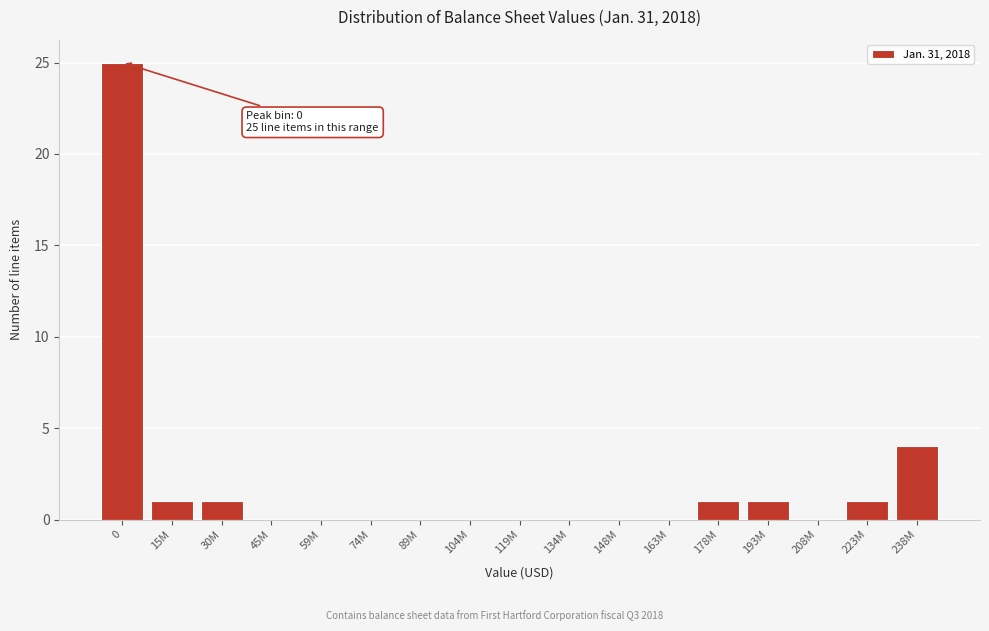

Reading right to left, extract all data points from this chart.

238M=4	223M=1	208M=0	193M=1	178M=1	163M=0	148M=0	134M=0	119M=0	104M=0	89M=0	74M=0	59M=0	45M=0	30M=1	15M=1	0=25